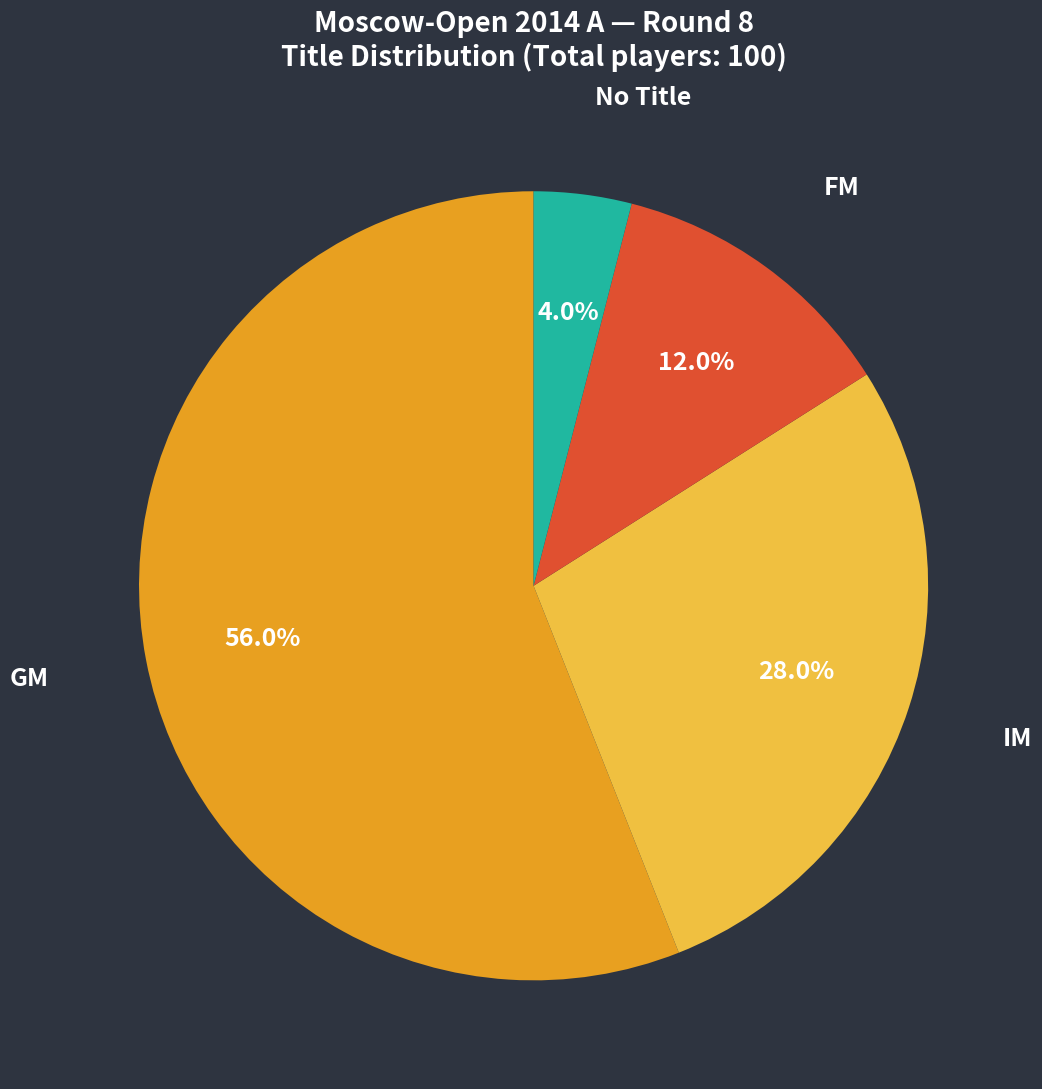

Does any single category account for the majority?

Yes